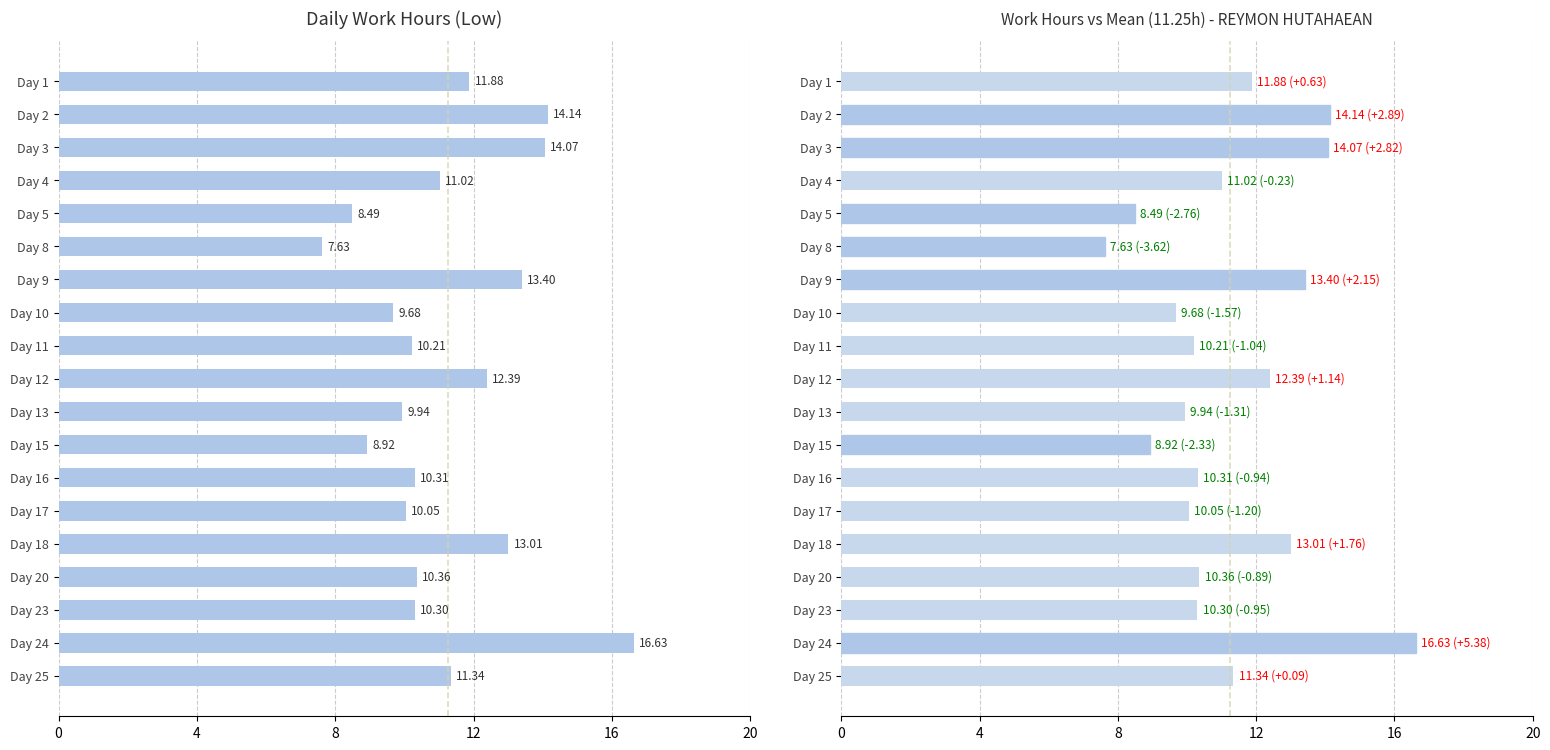

Is it true that the value at Day 18 is 20.6?

False